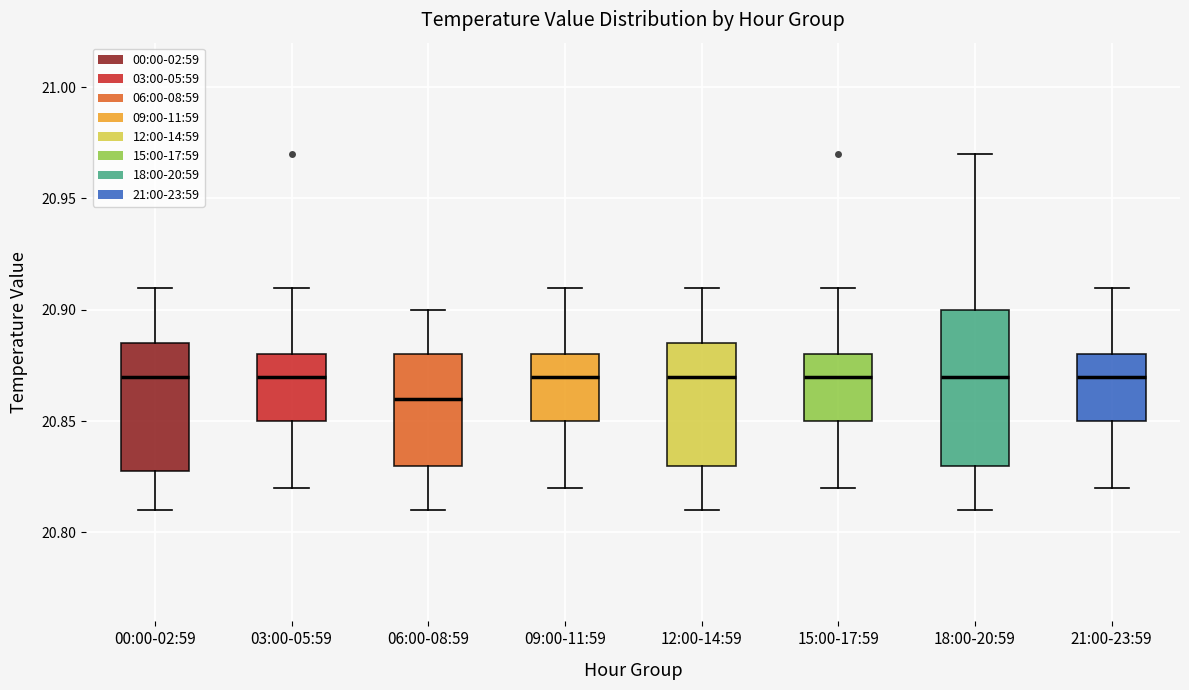

Where is the lower edge of the box for 03:00-05:59 on the y-axis? The values are not printed on the chart, so give them approximately, as read against the axis.

20.850